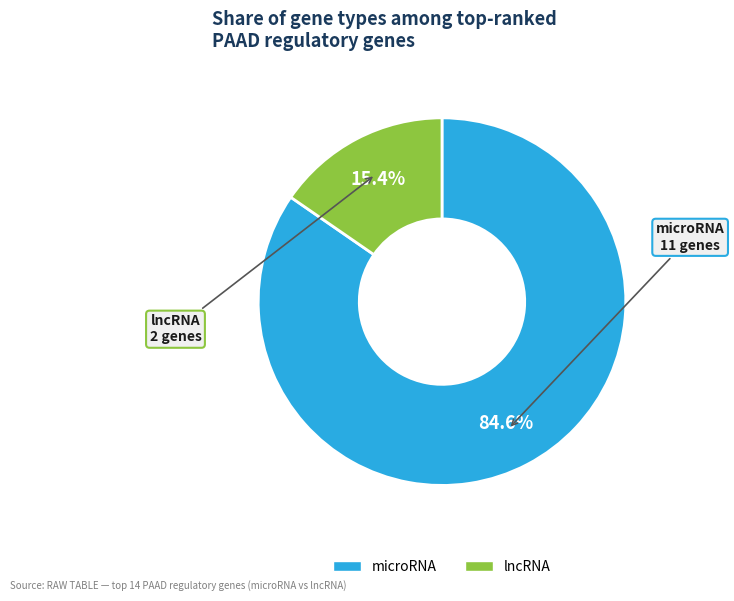

Rank the categories by value from highest to lowest.

microRNA, lncRNA